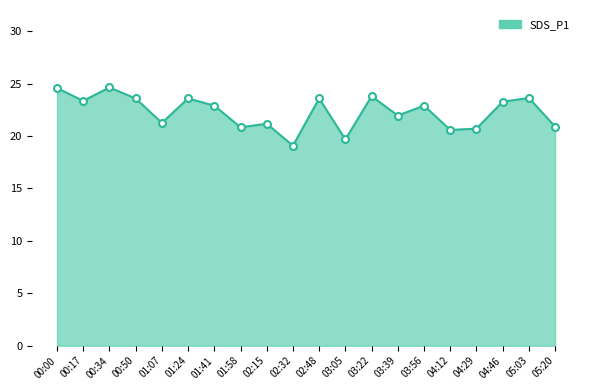

What value does the data have at 05:20?

20.9